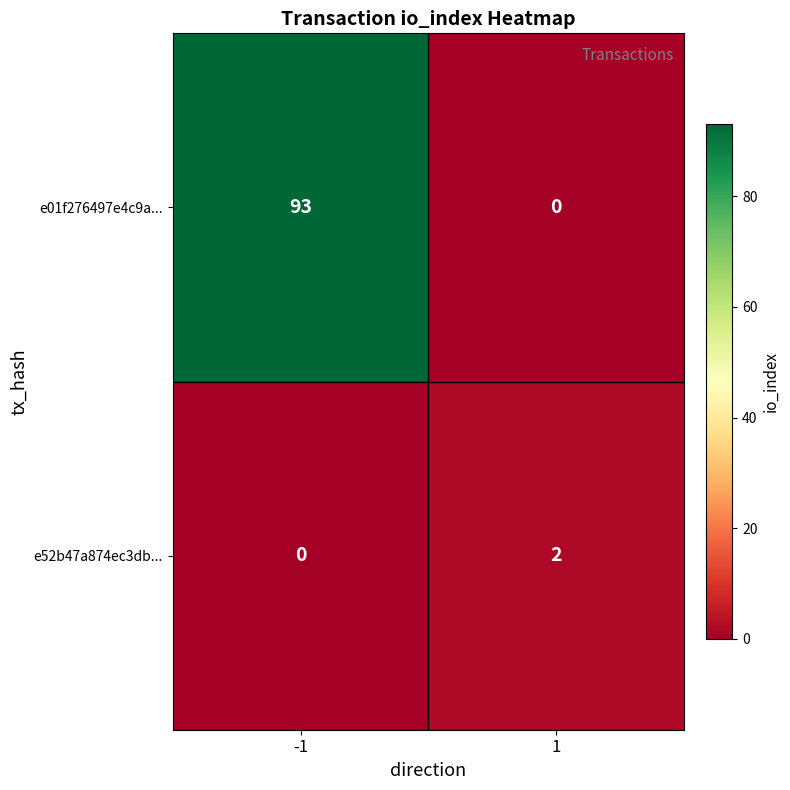

List the labels in order of e01f276497e4c9a... value, largest first.

-1, 1